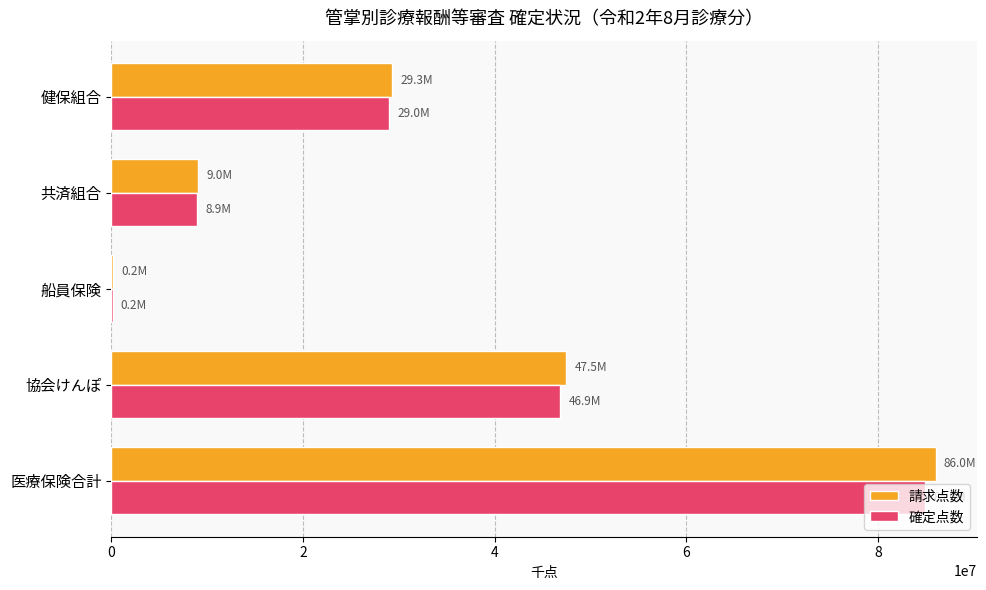

Which series has the widest spread of values?

請求点数